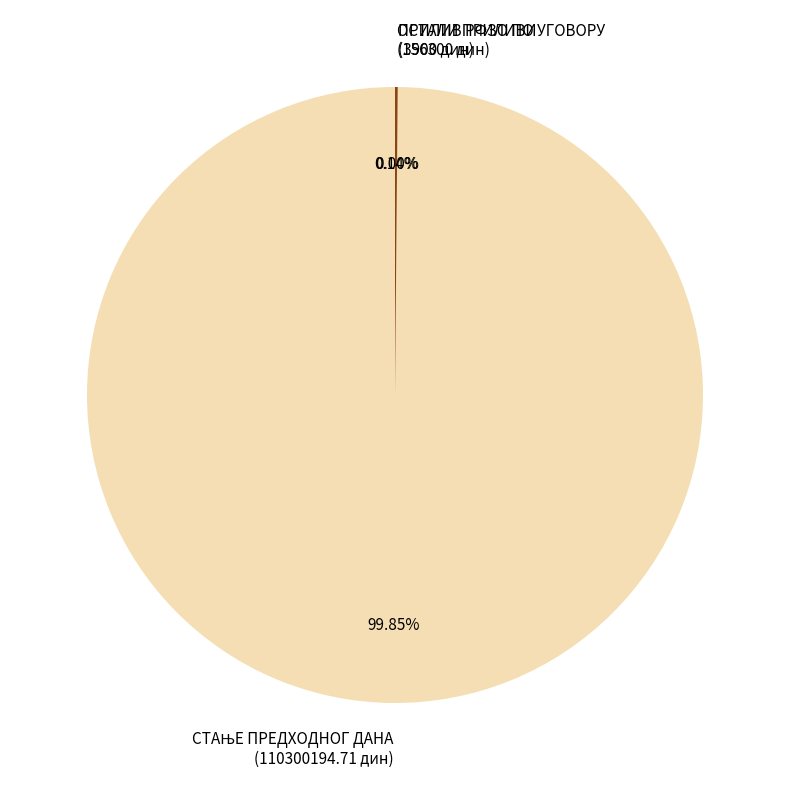

Does any single category account for the majority?

Yes